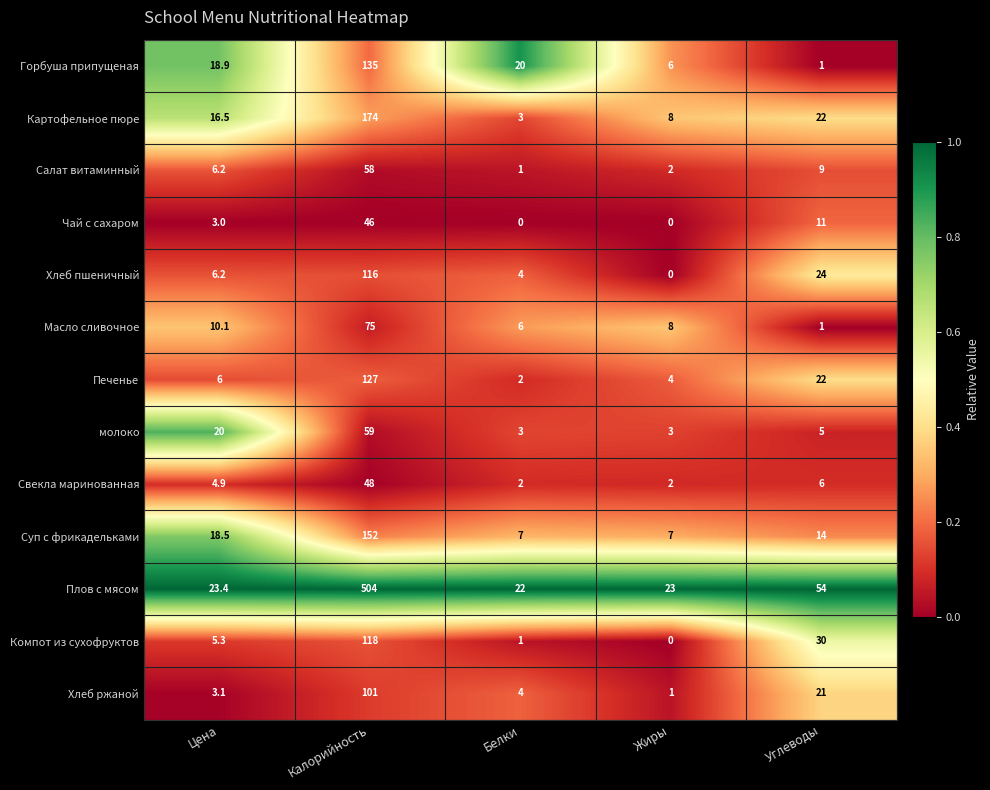

Which label corresponds to the largest value in the chart?

Калорийность